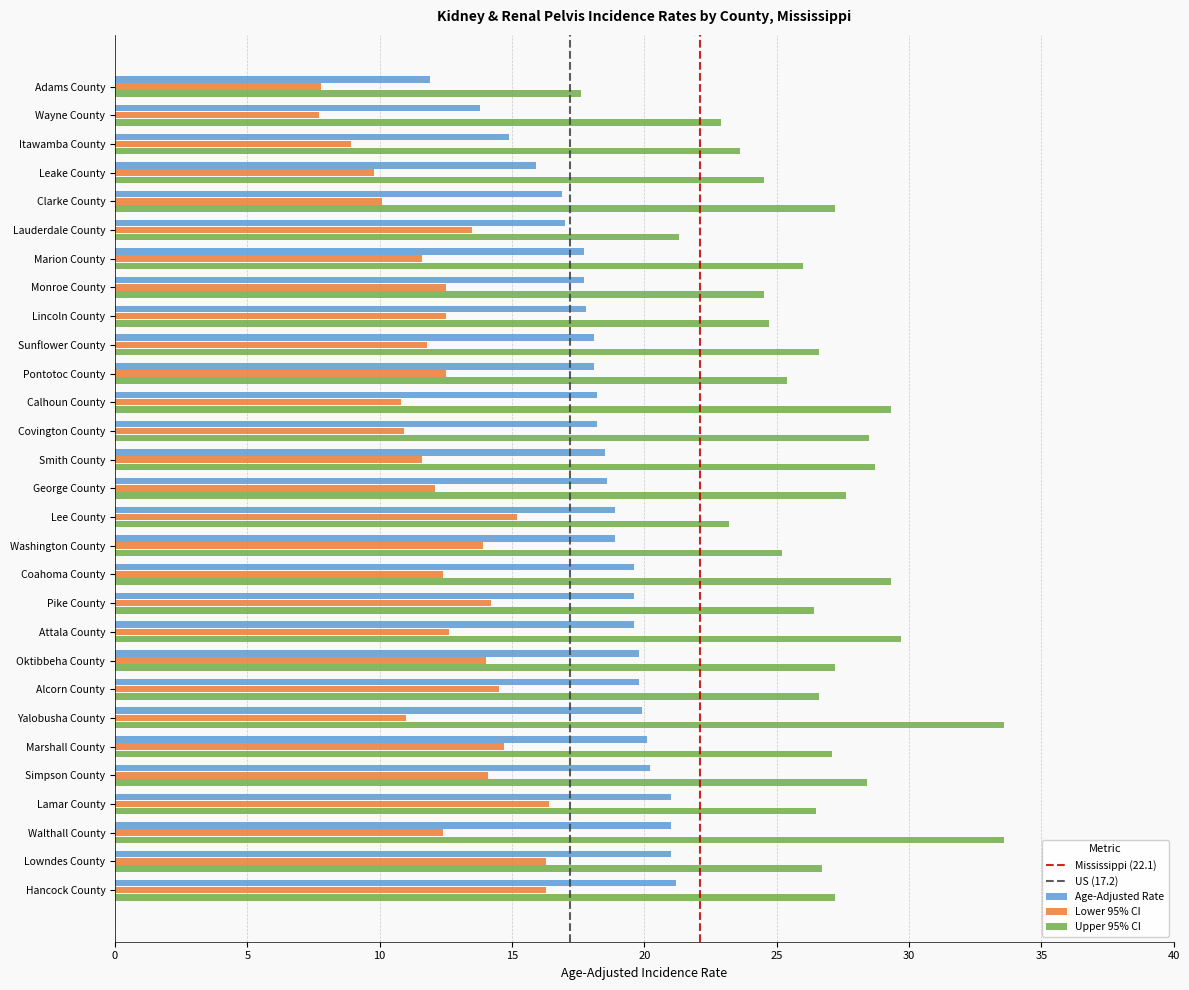

The Upper 95% CI series shows 24.5 at Monroe County. True or false?

True